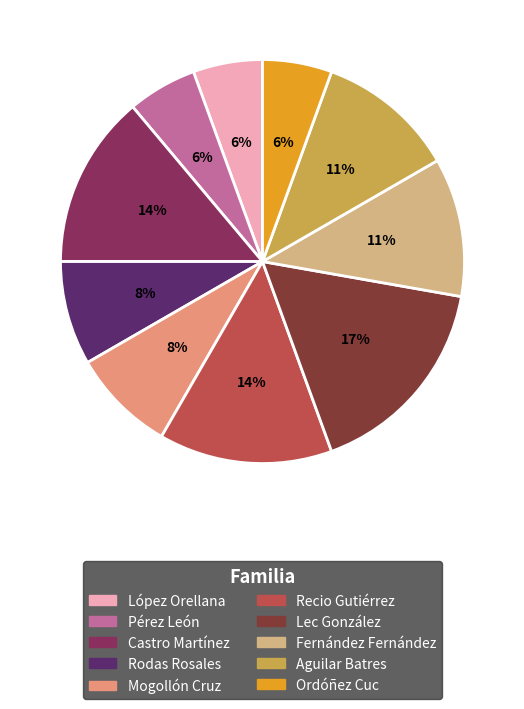

How many segments does this pie chart have?

10